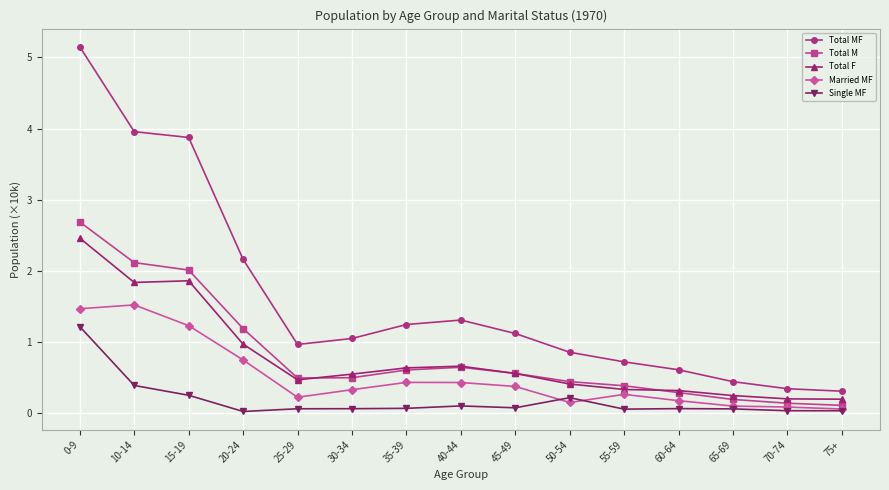

What is the minimum value for Total M?

0.1